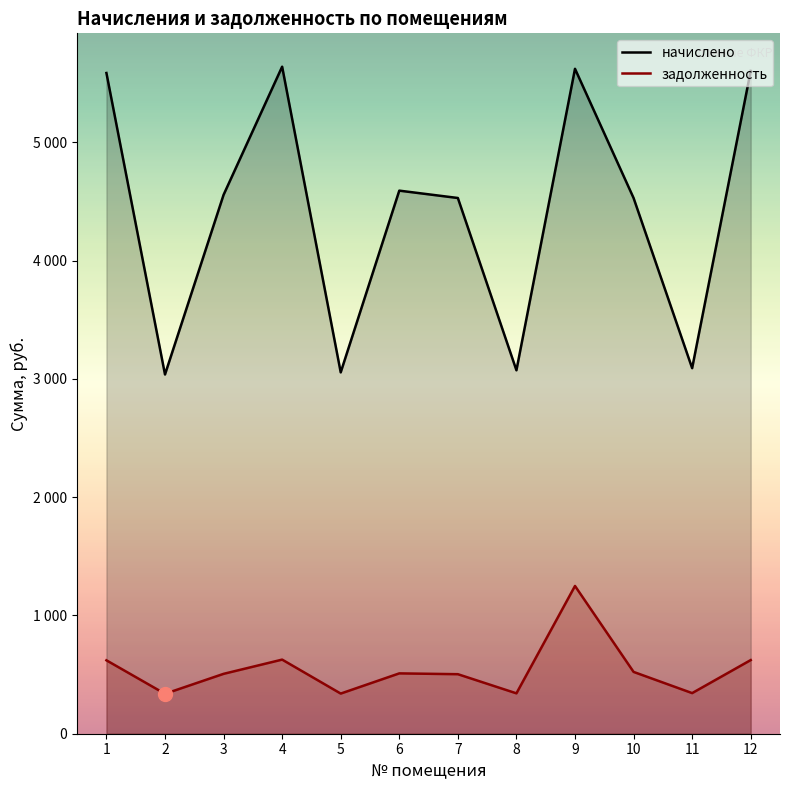

The value of задолженность at 3 is 506.3. True or false?

True